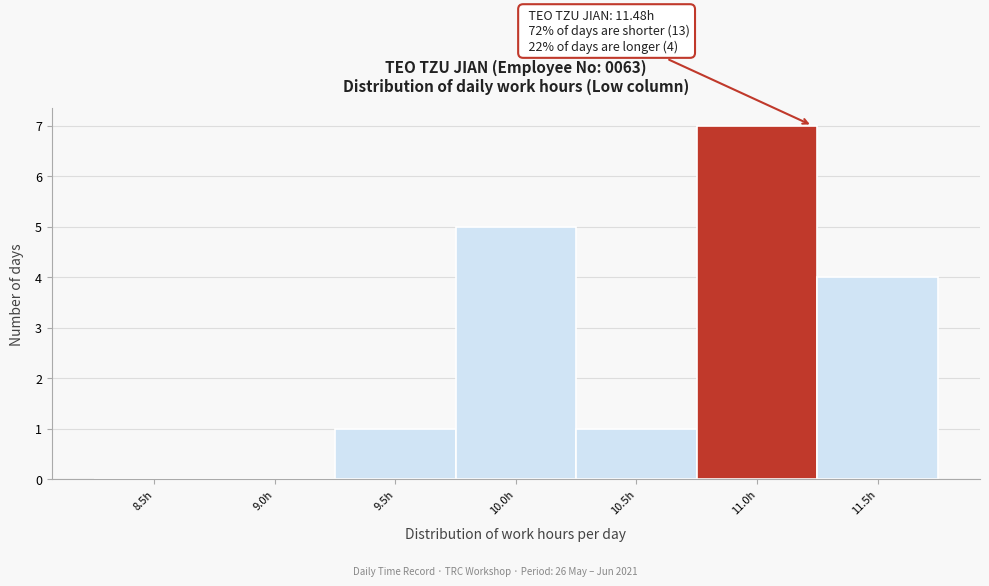

Reading right to left, list all the values displayed in this chart.

11.5h=4	11.0h=7	10.5h=1	10.0h=5	9.5h=1	9.0h=0	8.5h=0